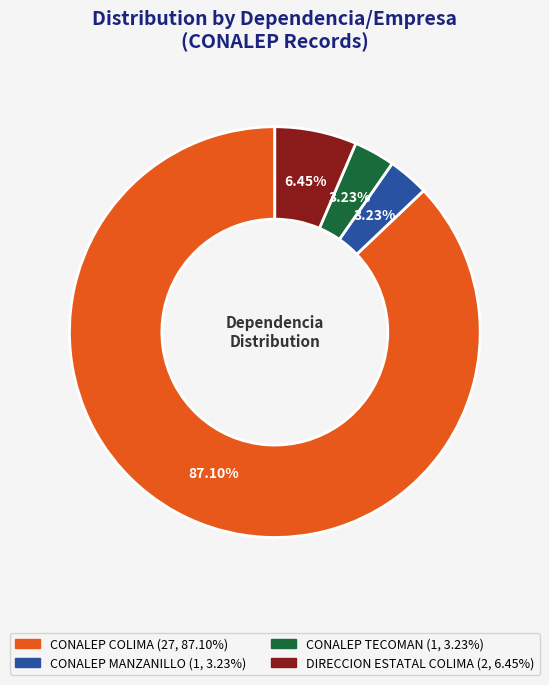

To the nearest percent, what is the difference between the DIRECCION ESTATAL COLIMA and CONALEP TECOMAN slice percentages?

3%